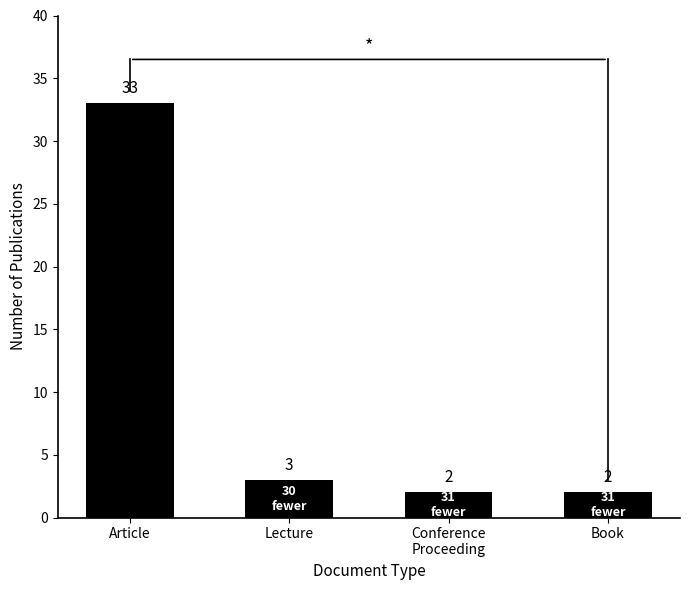

The value at Conference
Proceeding is 2. True or false?

True